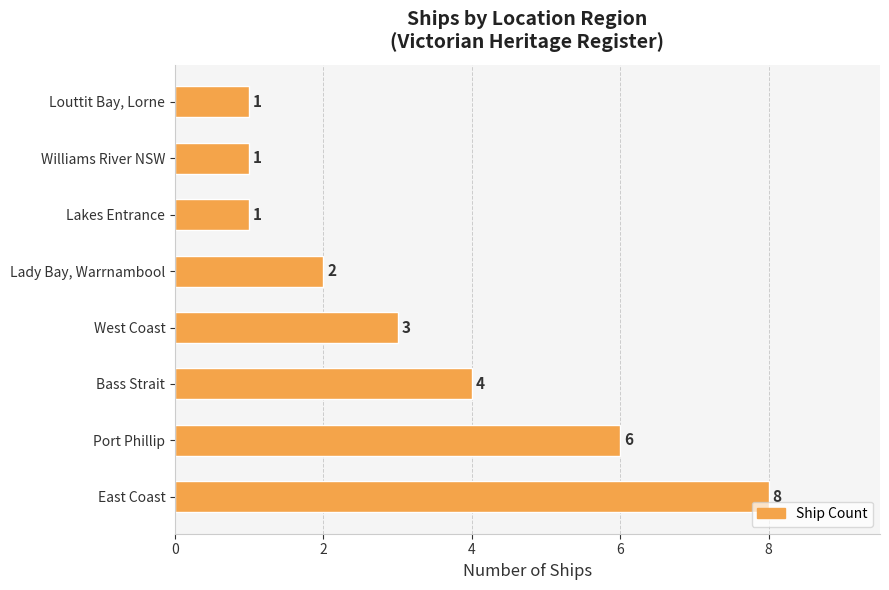

Between Lady Bay, Warrnambool and Louttit Bay, Lorne, which is larger?

Lady Bay, Warrnambool